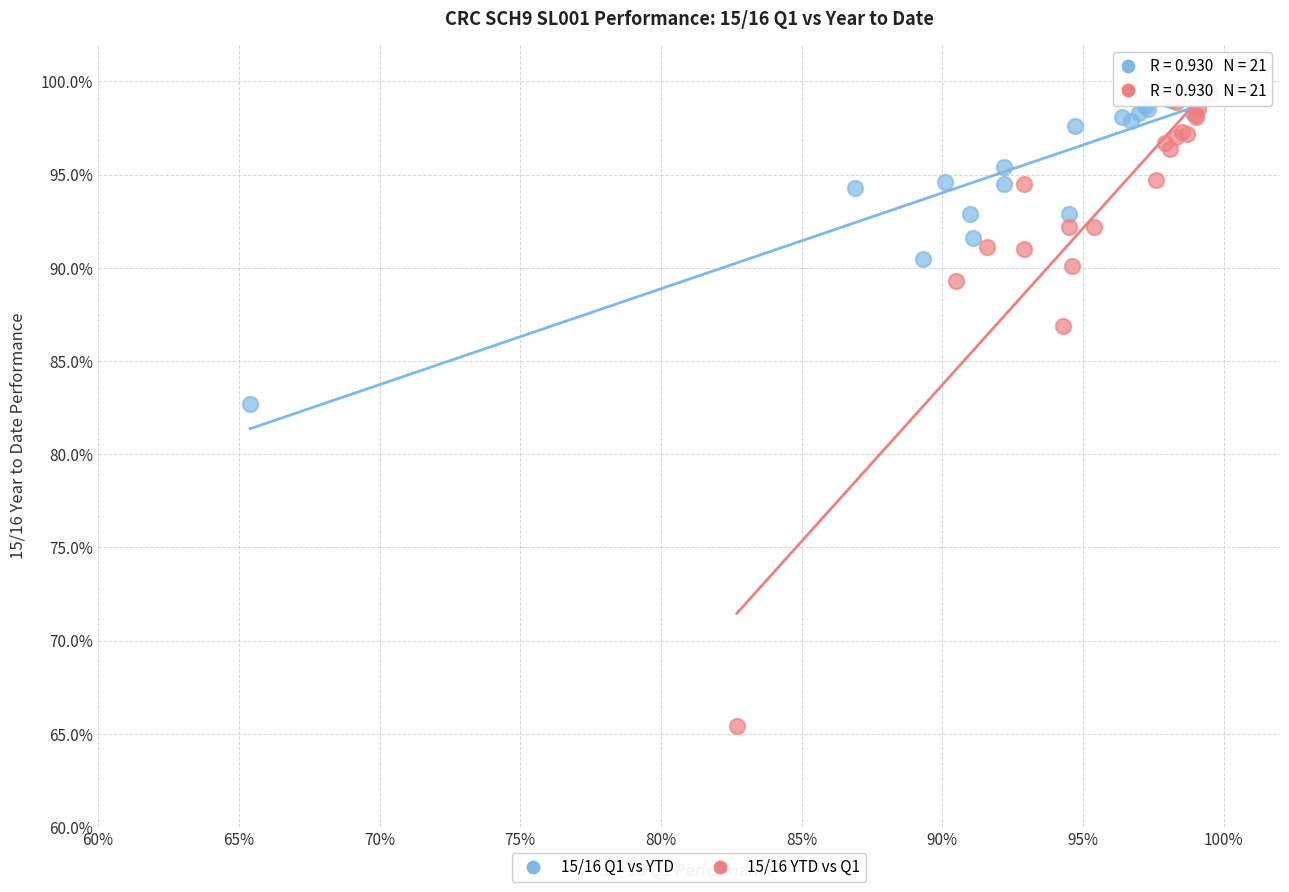

Which series has the widest spread of Y values?

15/16 YTD vs Q1